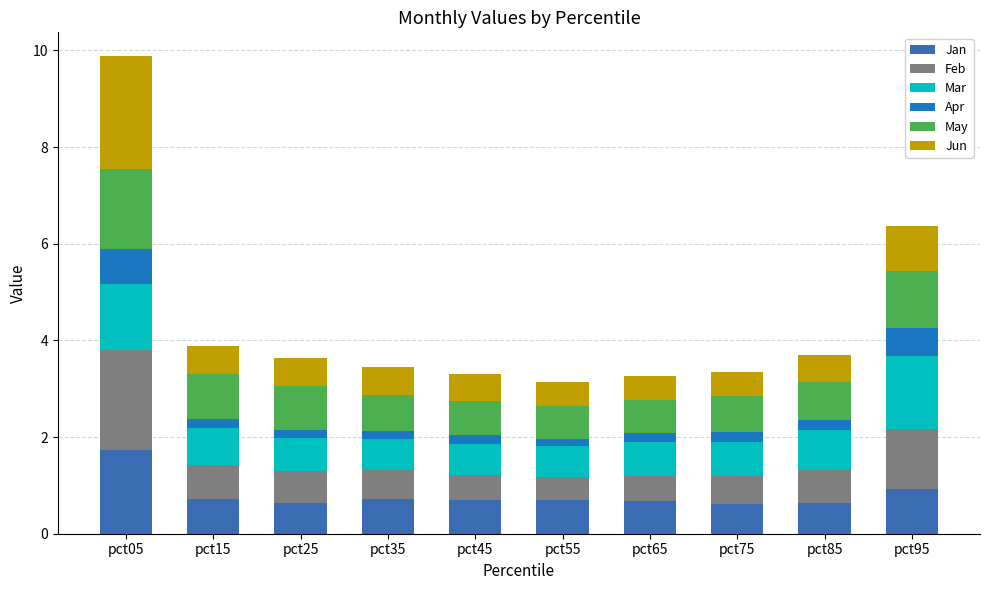

What is the sum of all Apr values?

2.7